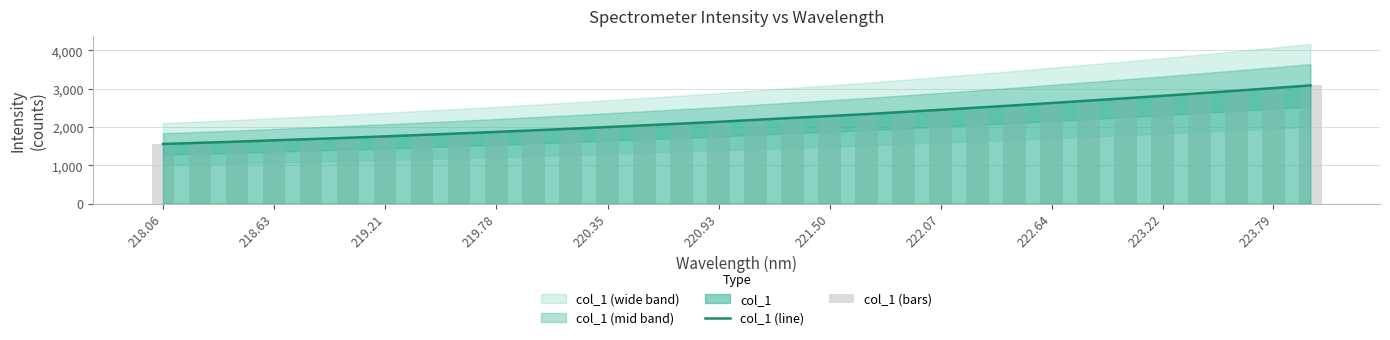

How many data points in col_1 (bars) are less than 2189?

16